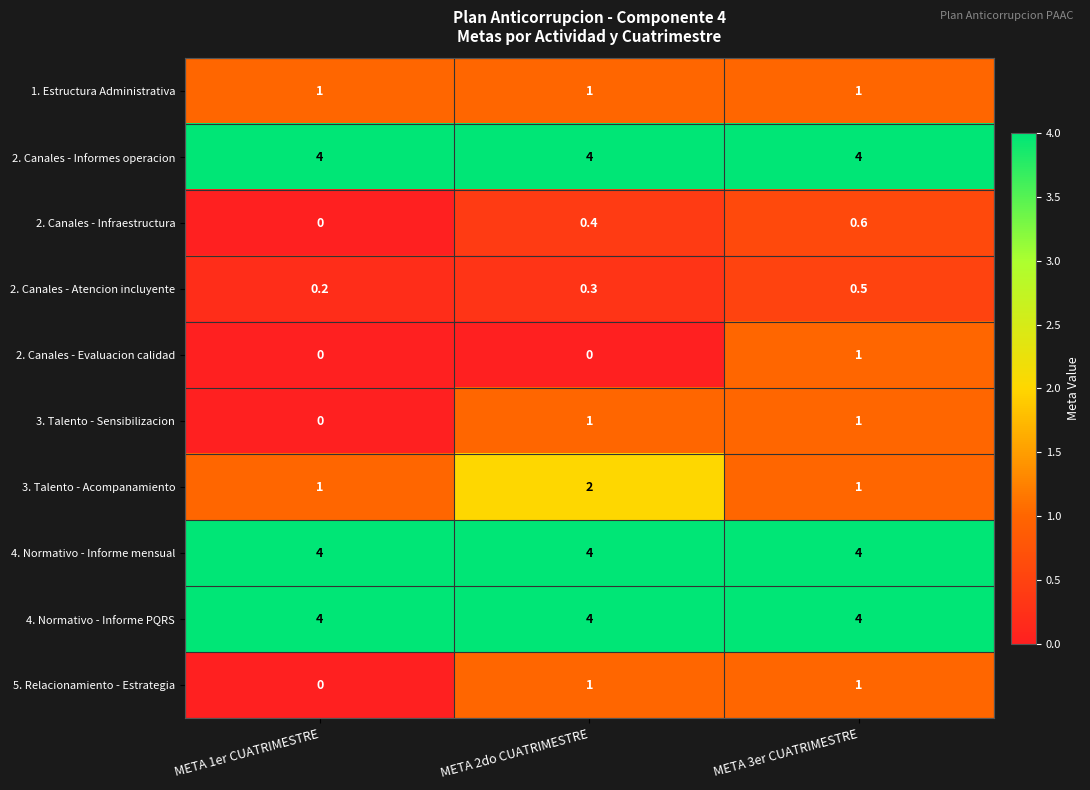

What is the greatest value displayed?

4.0